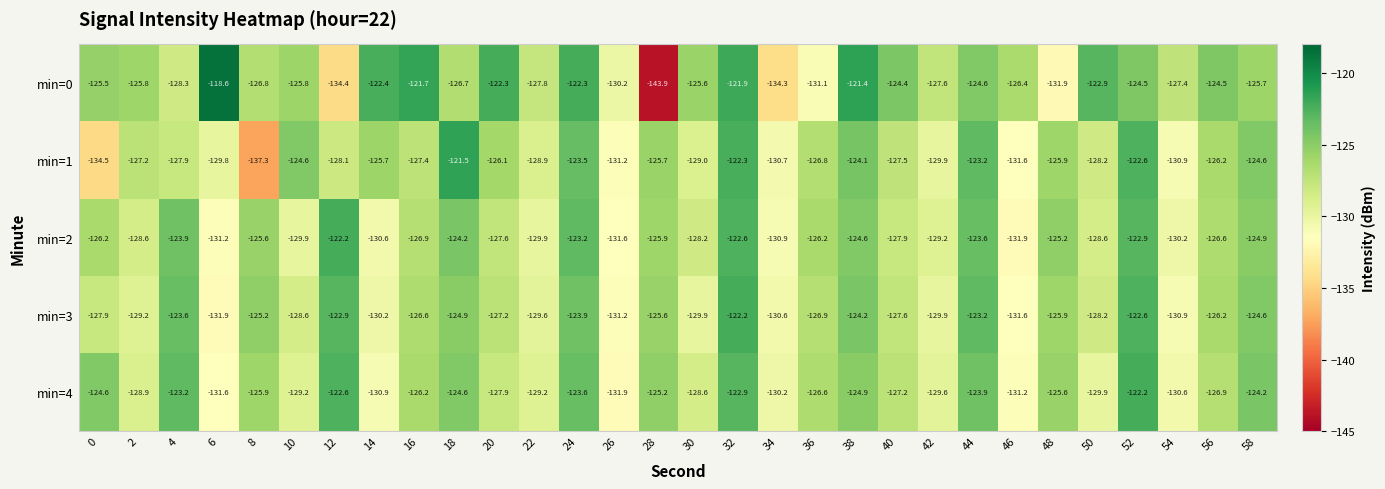

What is the greatest value displayed?

-118.6